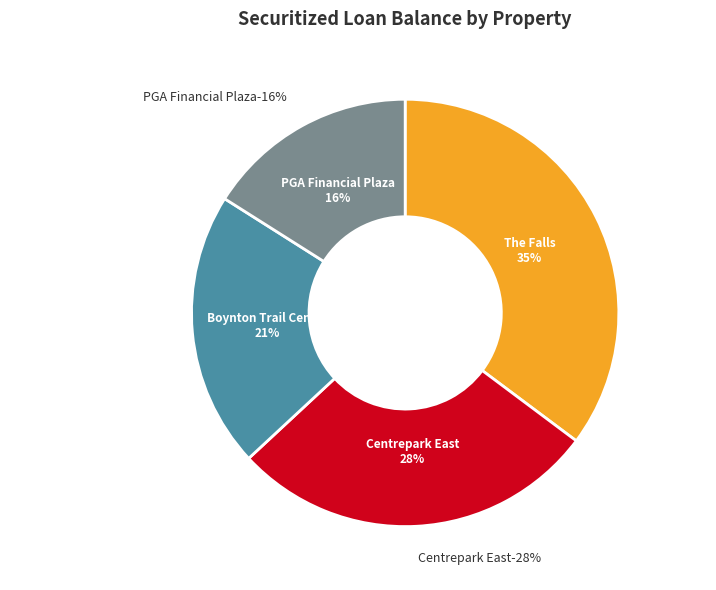

Is the sum of The Falls and Centrepark East greater than half?

Yes